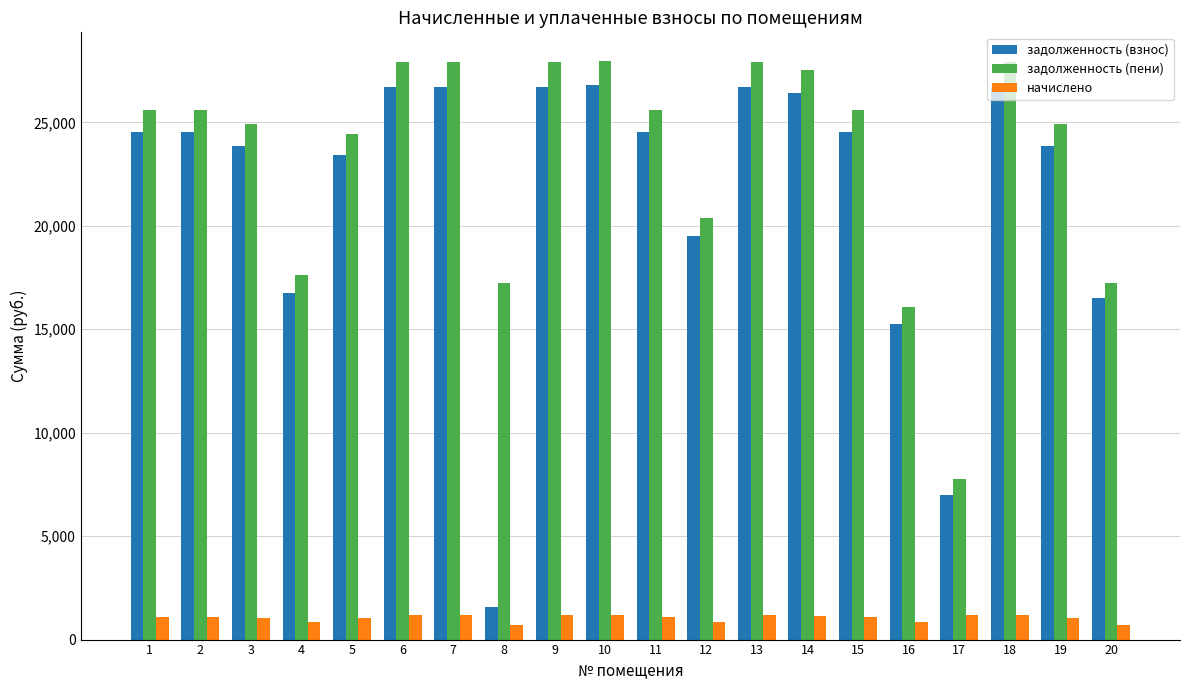

How many categories are shown in the chart?

20